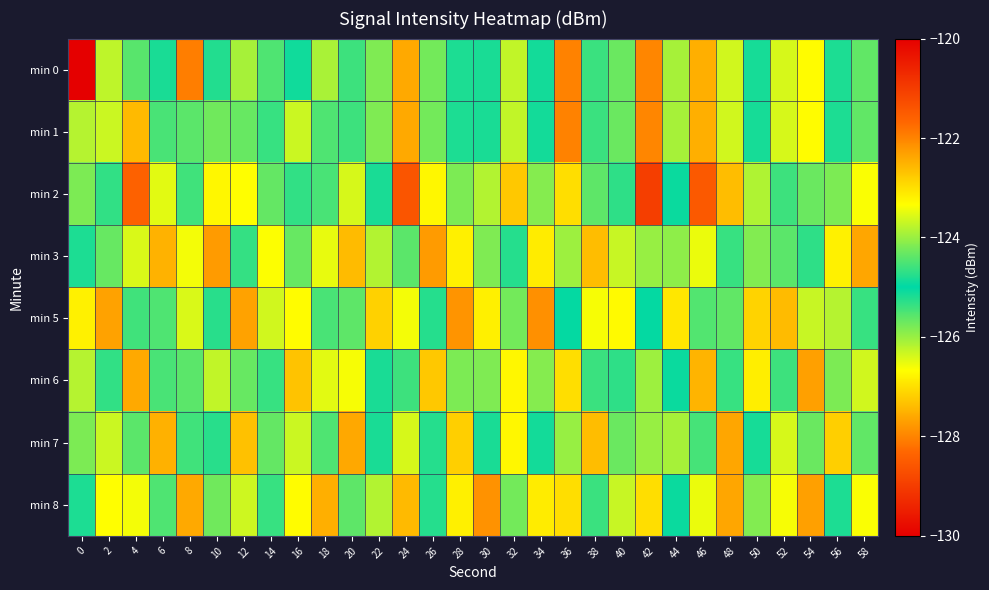

At which category is the sum across all series the highest?

46